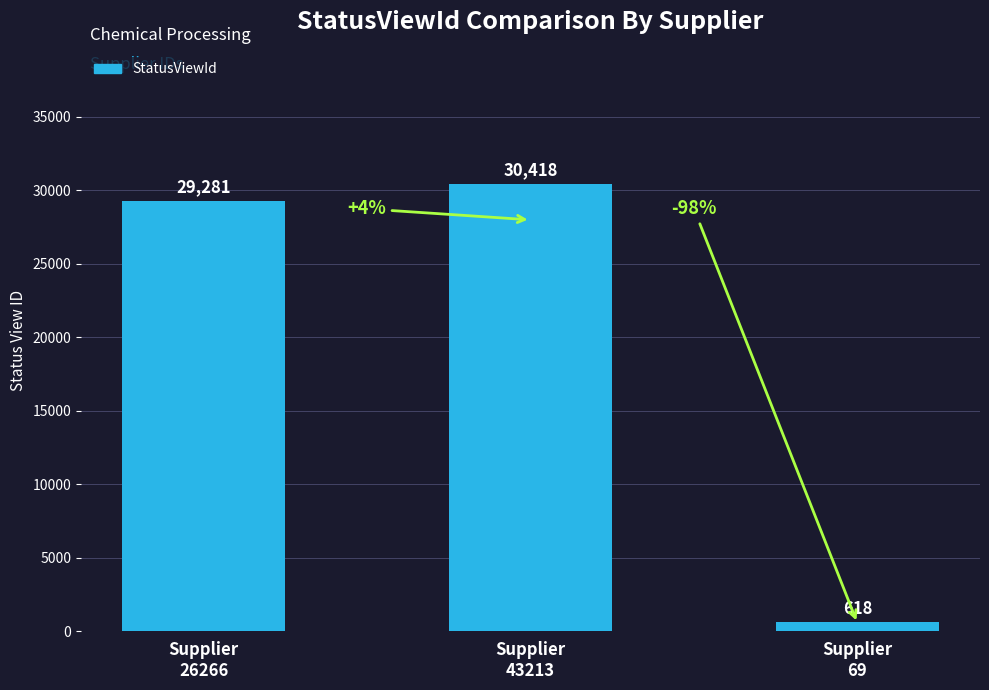

List the labels in order of value, smallest first.

Supplier
69, Supplier
26266, Supplier
43213